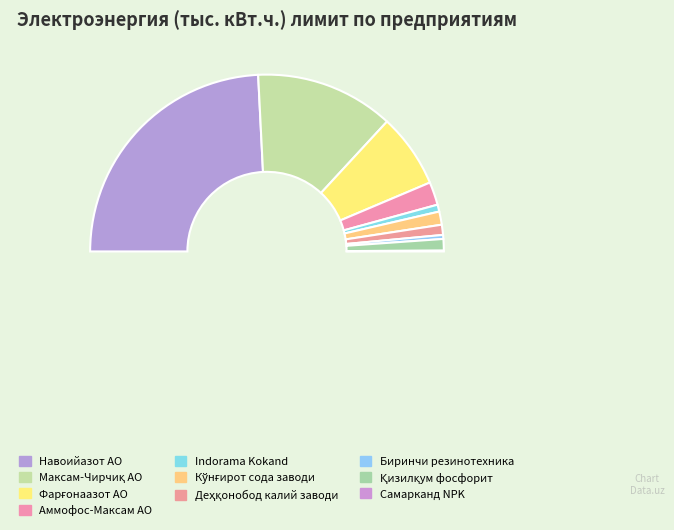

How many segments does this pie chart have?

10